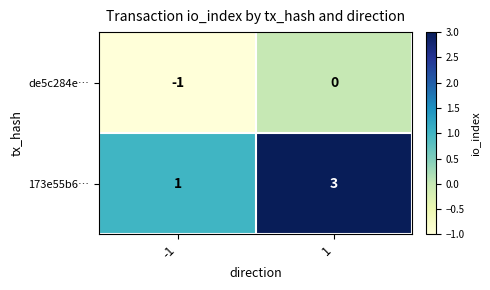

At which category is the sum across all series the highest?

1